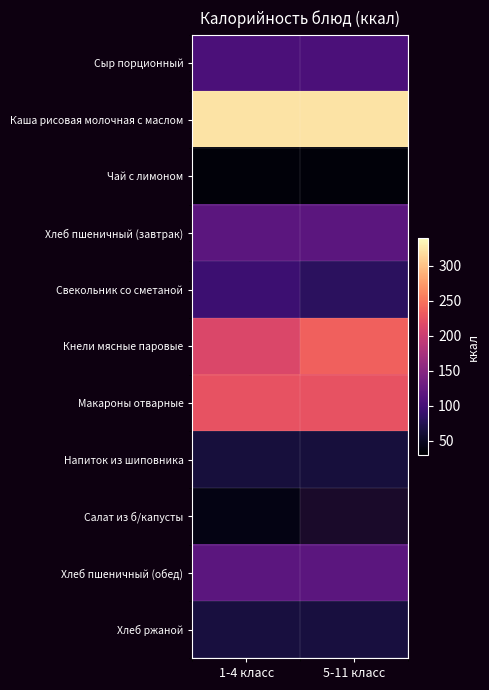

The Макароны отварные series shows 225.0 at 5-11 класс. True or false?

True